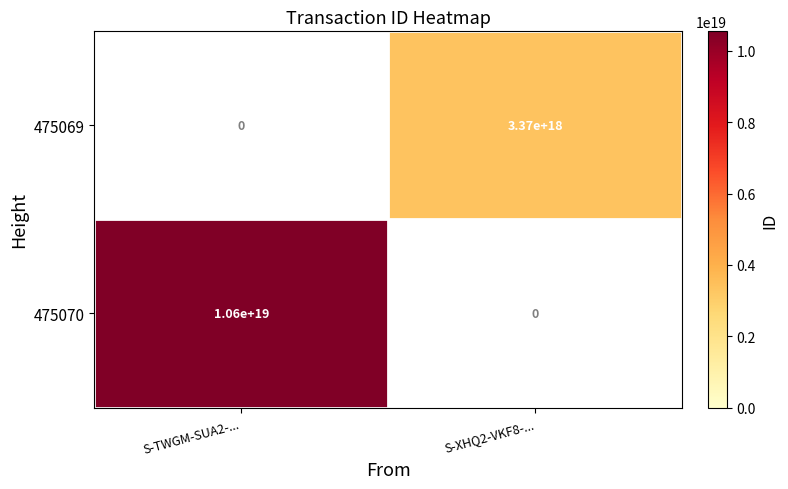

Rank the categories by 475070 value from highest to lowest.

S-TWGM-SUA2-..., S-XHQ2-VKF8-...